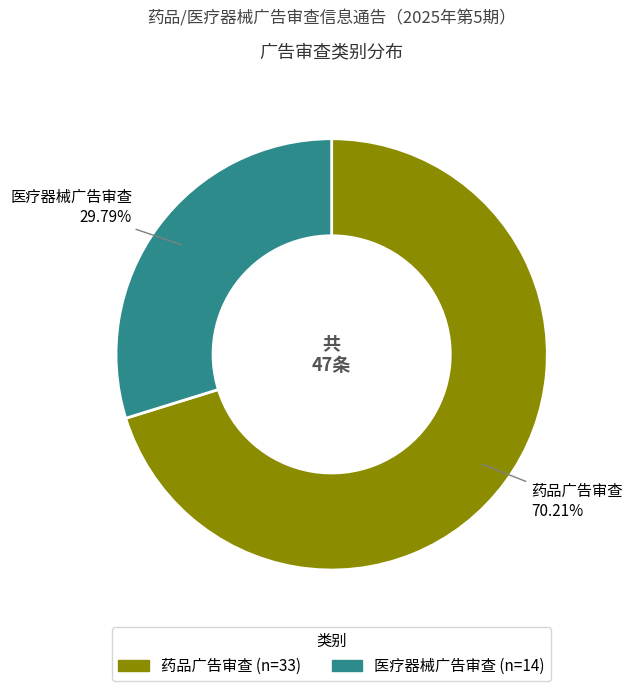

Do 医疗器械广告审查 and 药品广告审查 together represent more than half of the pie?

Yes